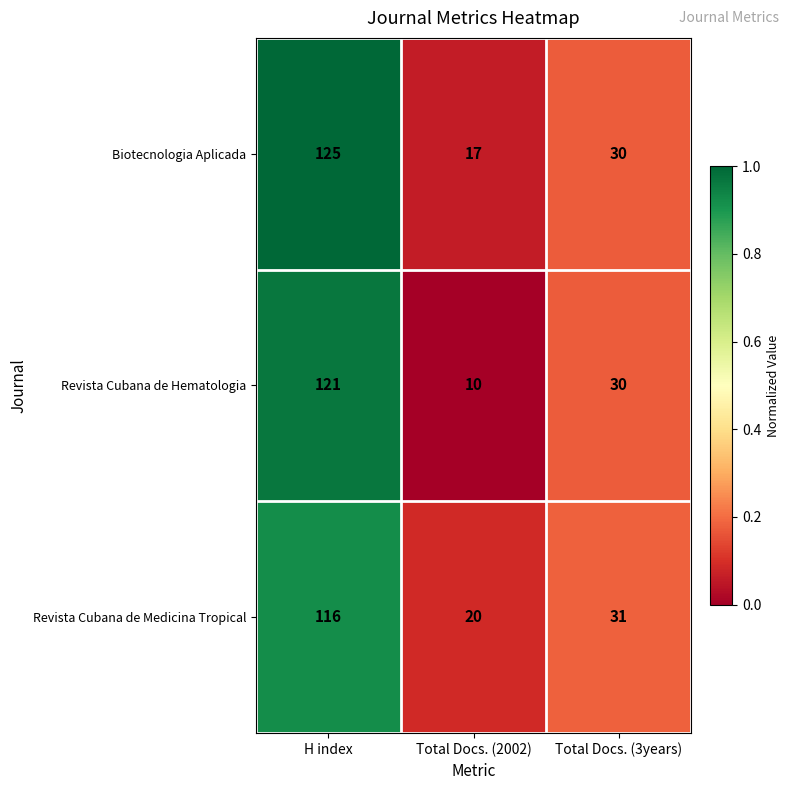

What is the total value across all series at H index?

362